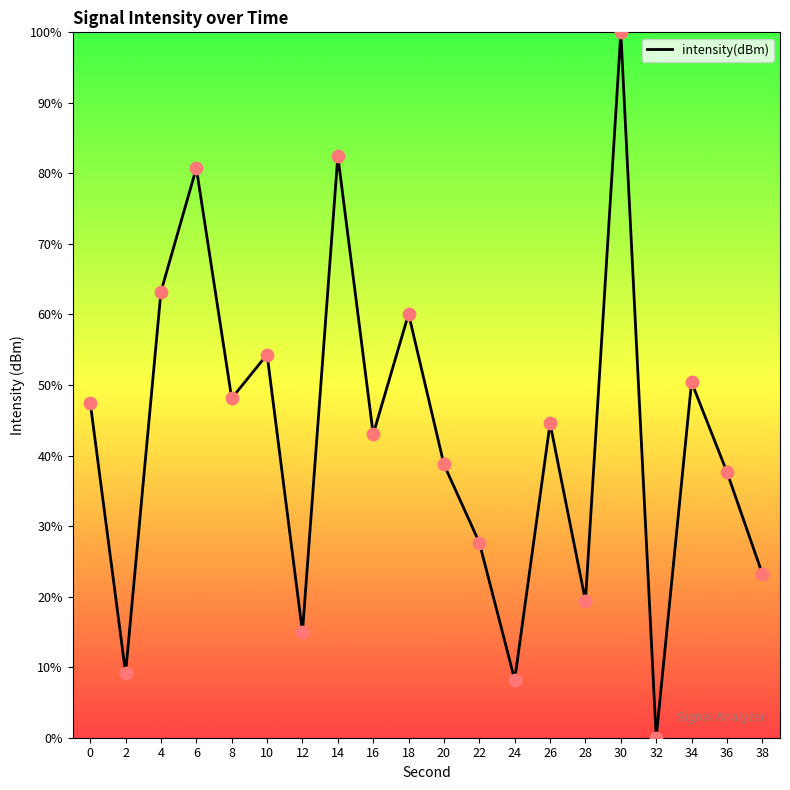

What is the change in value from 28 to 32?

-19.4